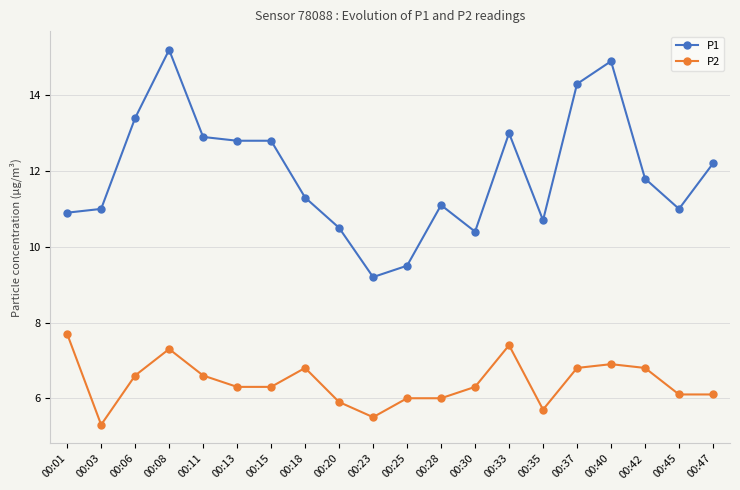

What is the value of the P2 point at the 16th from the left?

6.8